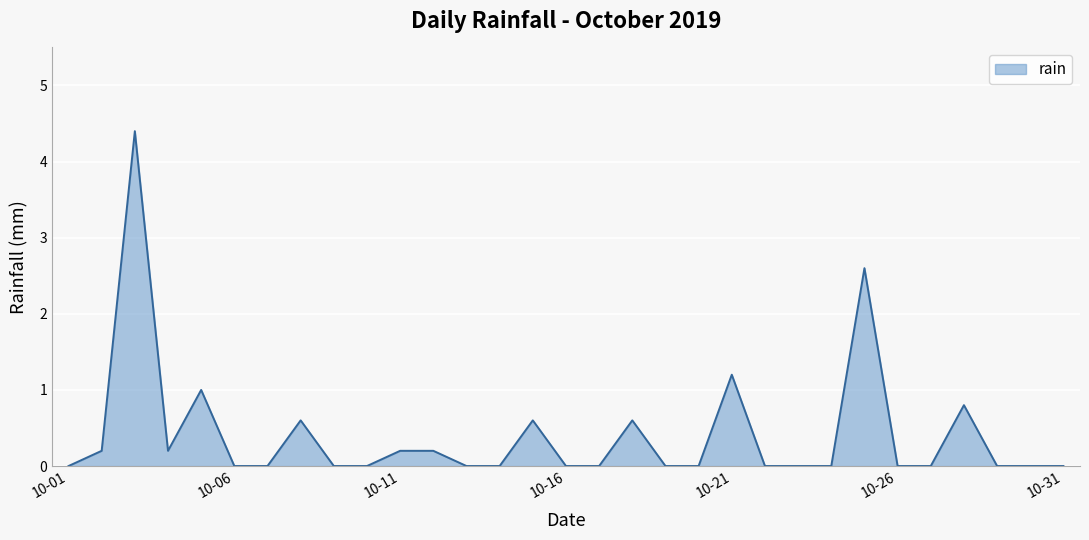

Reading left to right, extract all data points from this chart.

0.0	0.2	4.4	0.2	1.0	0.0	0.0	0.6	0.0	0.0	0.2	0.2	0.0	0.0	0.6	0.0	0.0	0.6	0.0	0.0	1.2	0.0	0.0	0.0	2.6	0.0	0.0	0.8	0.0	0.0	0.0